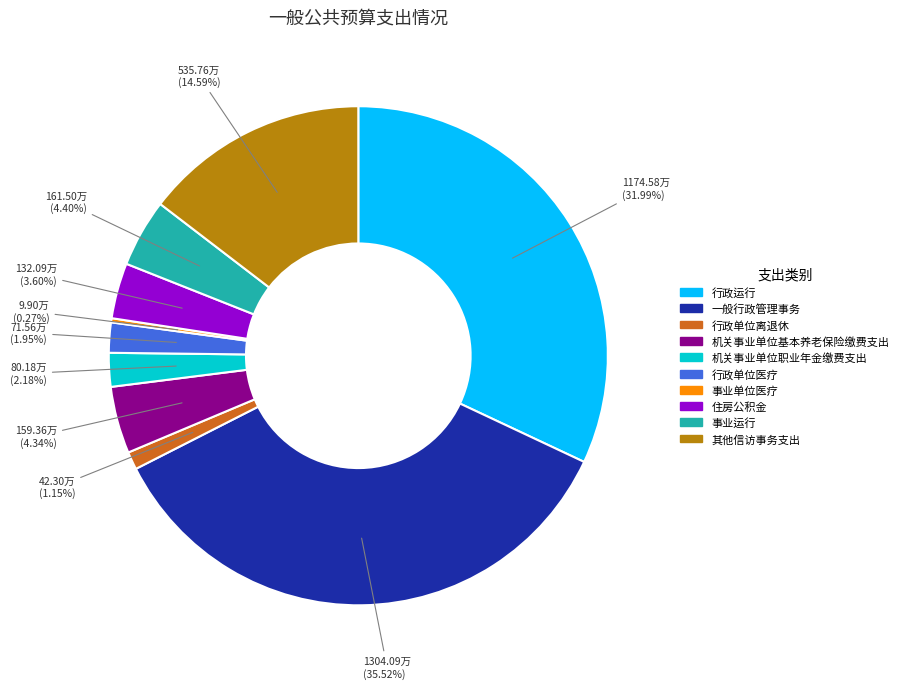

Do 机关事业单位职业年金缴费支出 and 事业运行 together represent more than half of the pie?

No